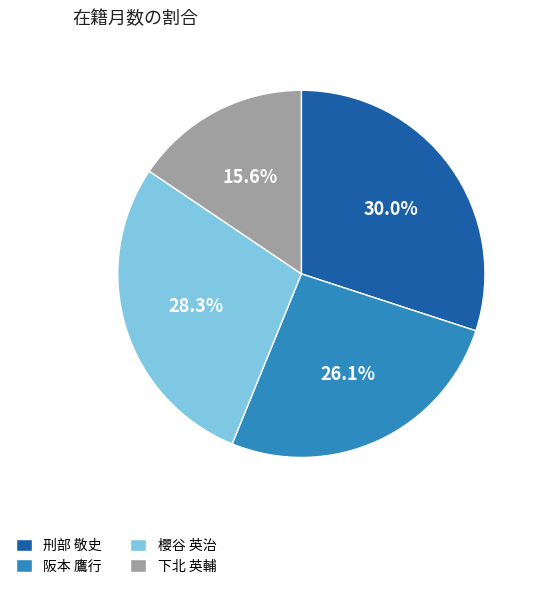

What percentage is NOT represented by 下北 英輔?

84.4%